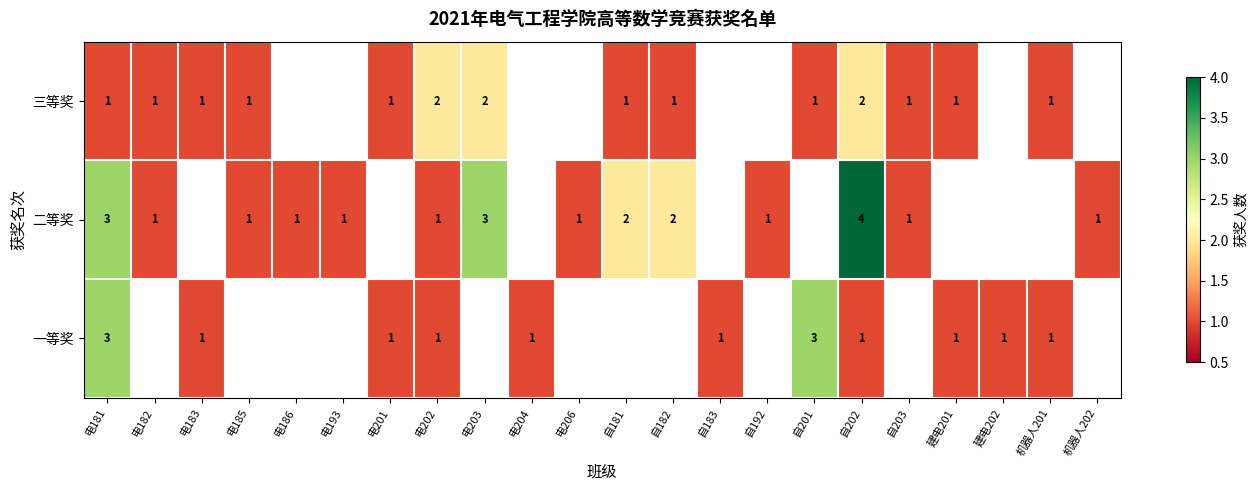

Is it true that 二等奖 equals 0 at 电186?

False